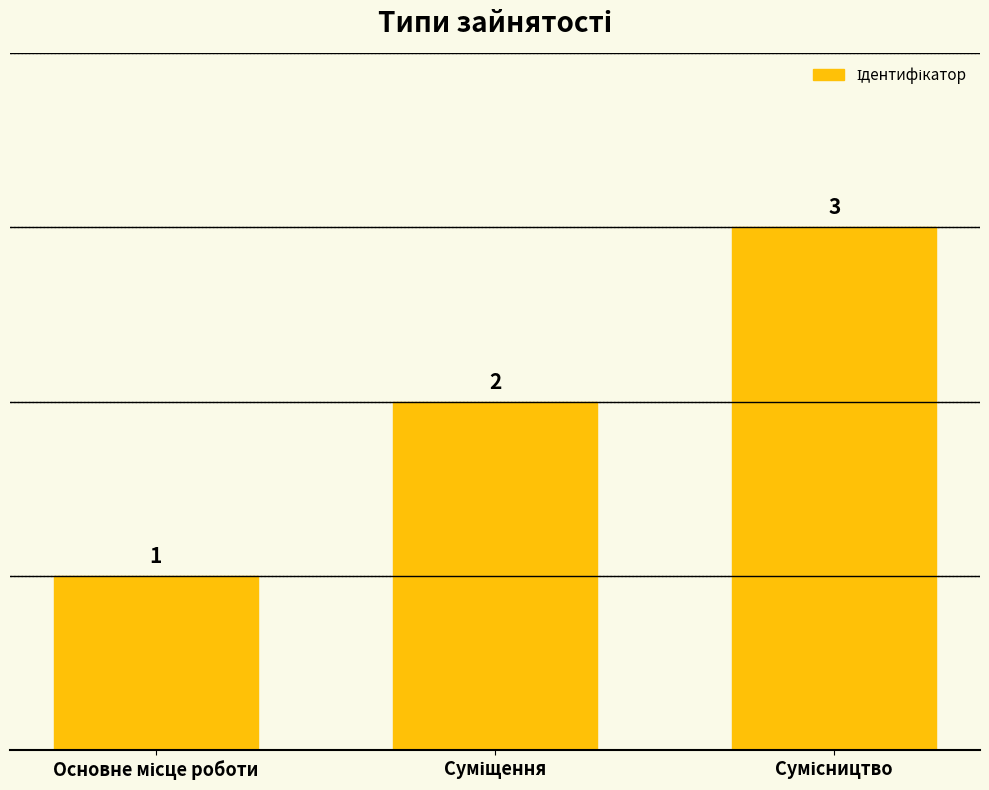

Count the values in the range 1 to 3.

3